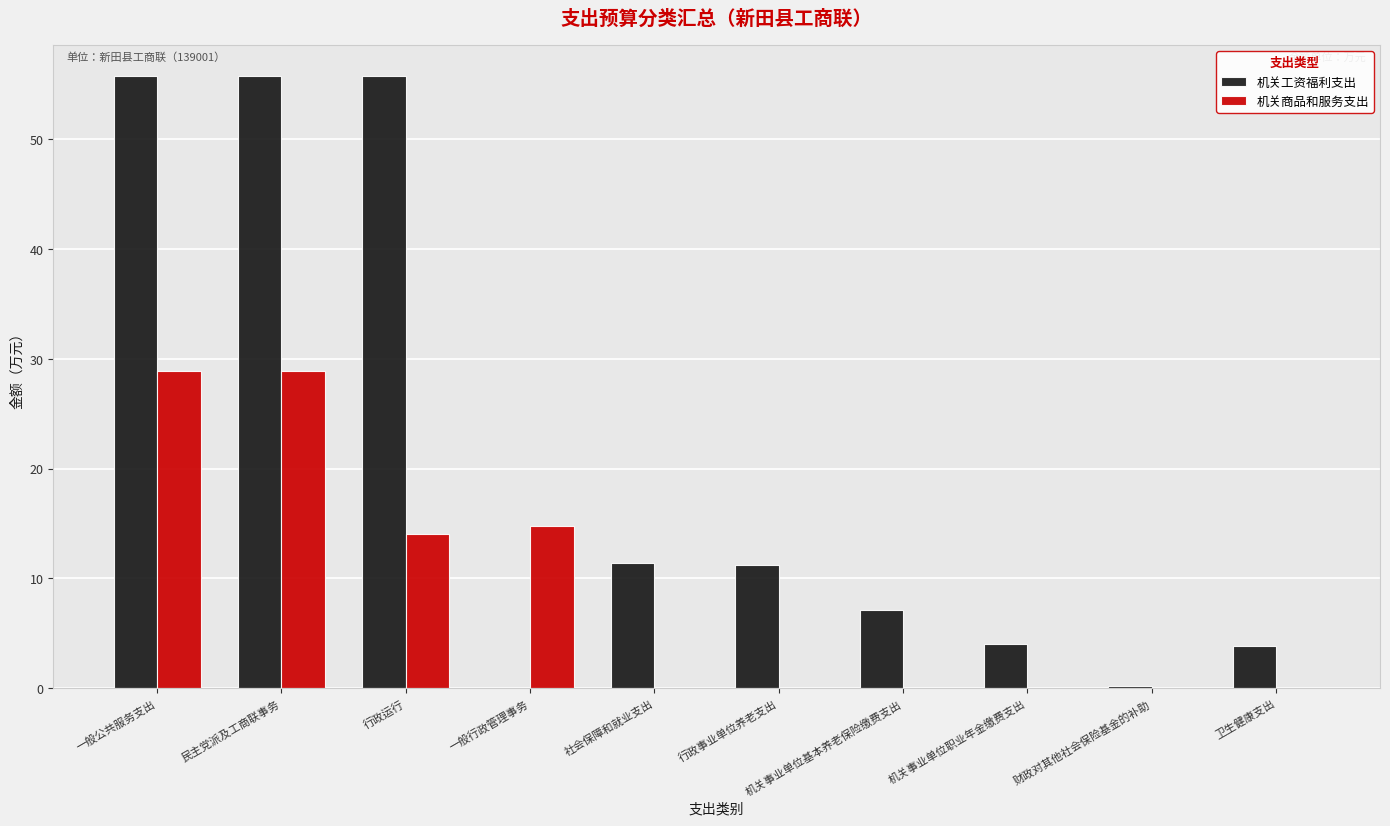

Which series has the widest spread of values?

机关工资福利支出